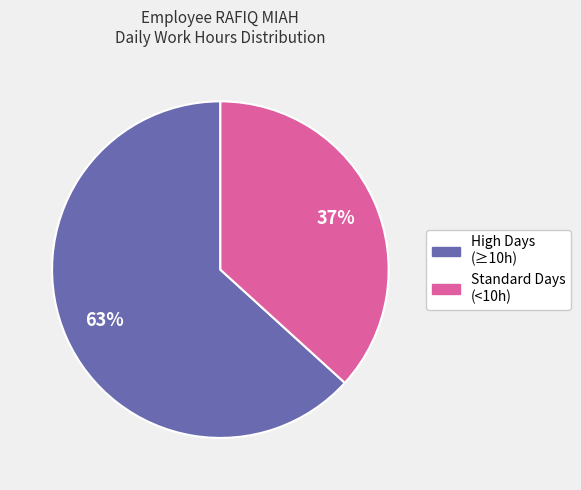

How many slices are in this pie chart?

2